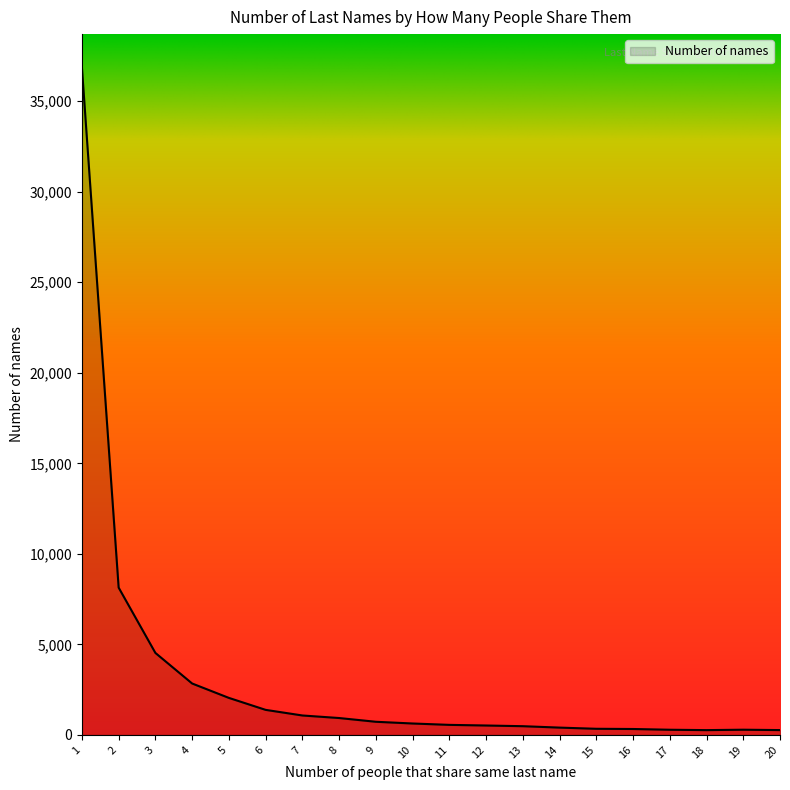

Is it true that the value at 3 is 7141?

False